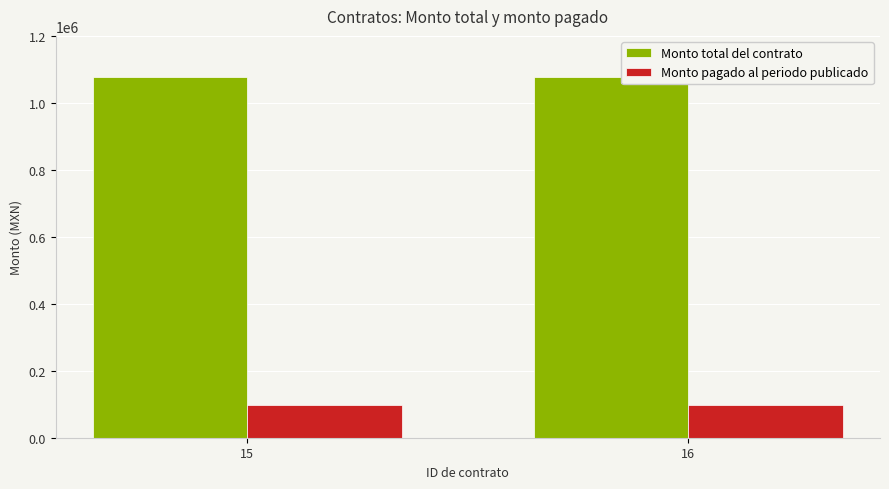

What is the total value across all series at 15?

1176020